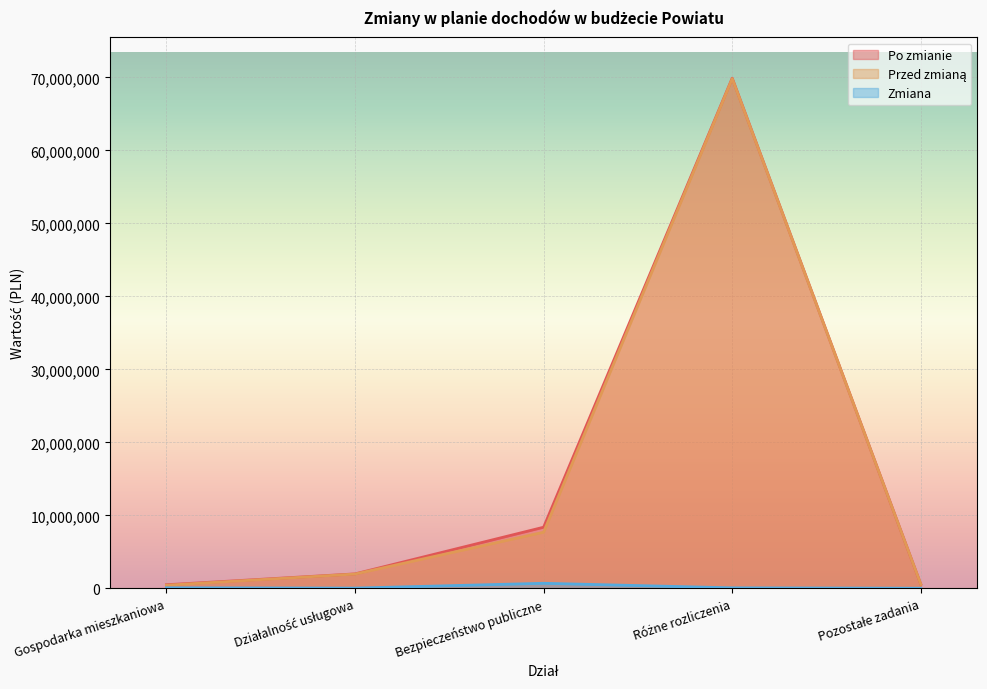

Is the value of Przed zmianą at Pozostałe zadania greater than the value of Zmiana at Bezpieczeństwo publiczne?

No